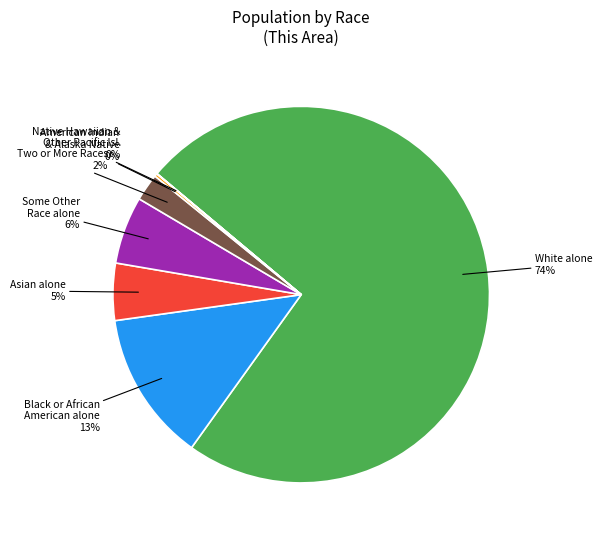

The White alone slice represents 74% of the pie. True or false?

True